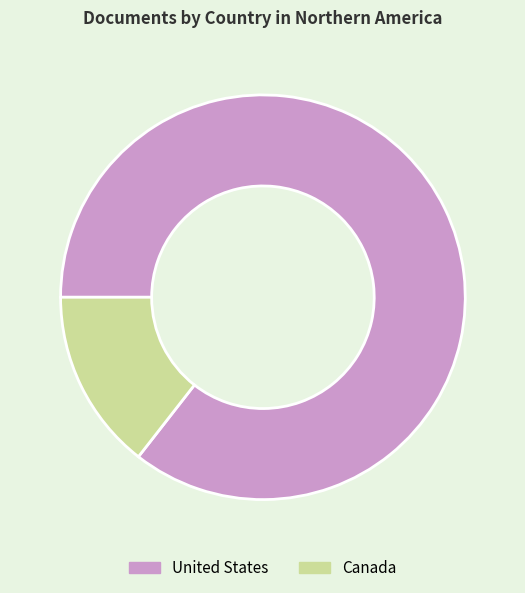

Is it true that United States is 86% of the pie?

True